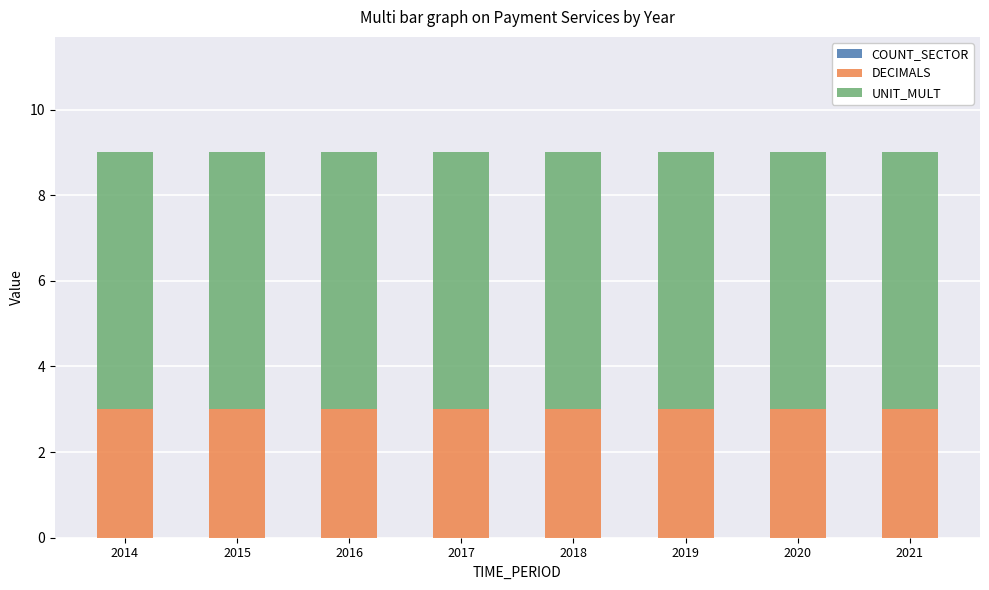

What is the total value across all series at 2018?

9